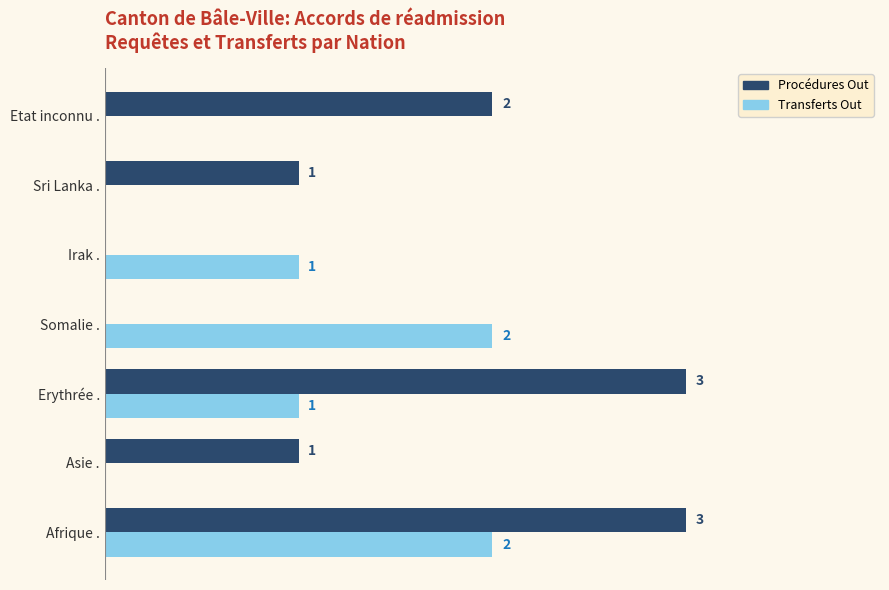

Which series has the largest total across all categories?

Procédures Out